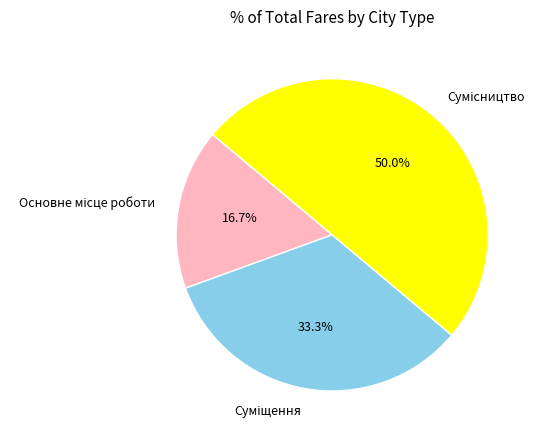

How many slices are in this pie chart?

3